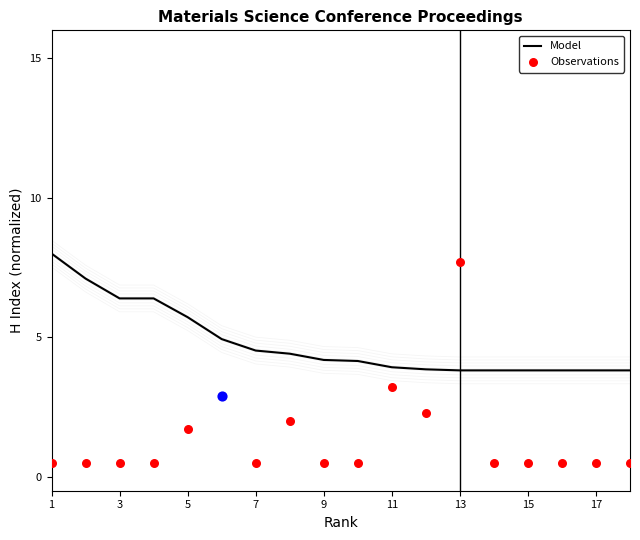

The value of Model at 1 is 8.0. True or false?

True